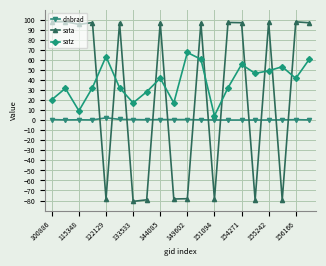

List the series in order of their peak value, highest first.

sata, satz, dnbrad